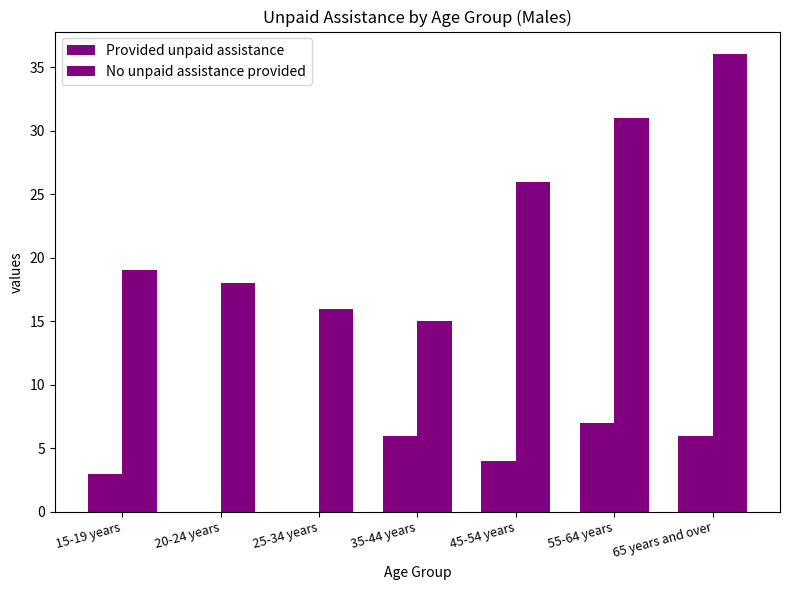

What is the label of the 4th bar from the right?

35-44 years